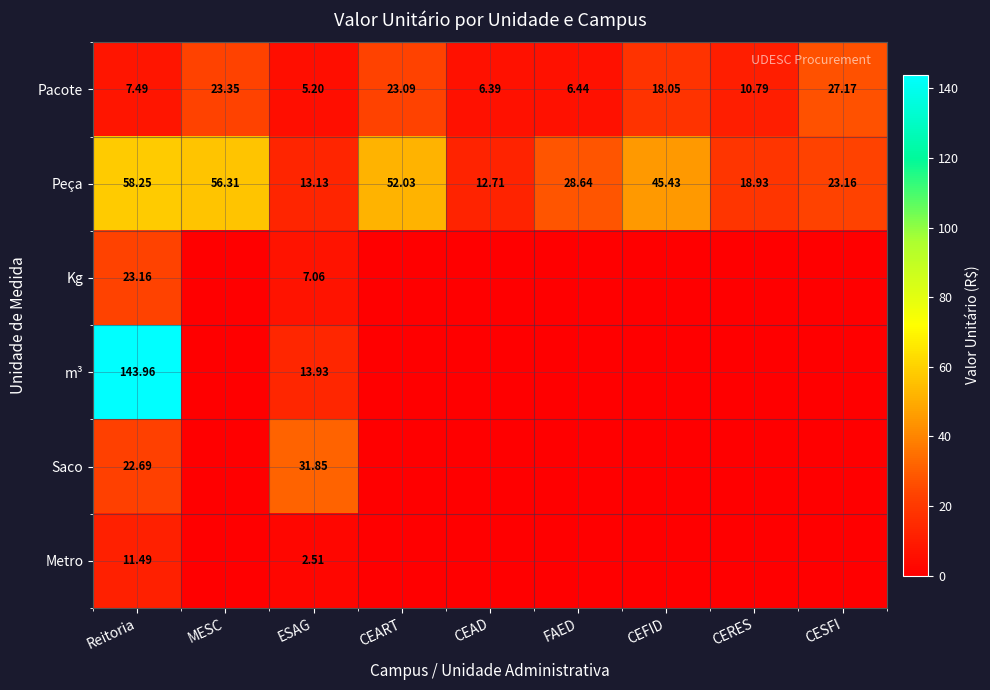

List the labels in order of Peça value, smallest first.

CEAD, ESAG, CERES, CESFI, FAED, CEFID, CEART, MESC, Reitoria